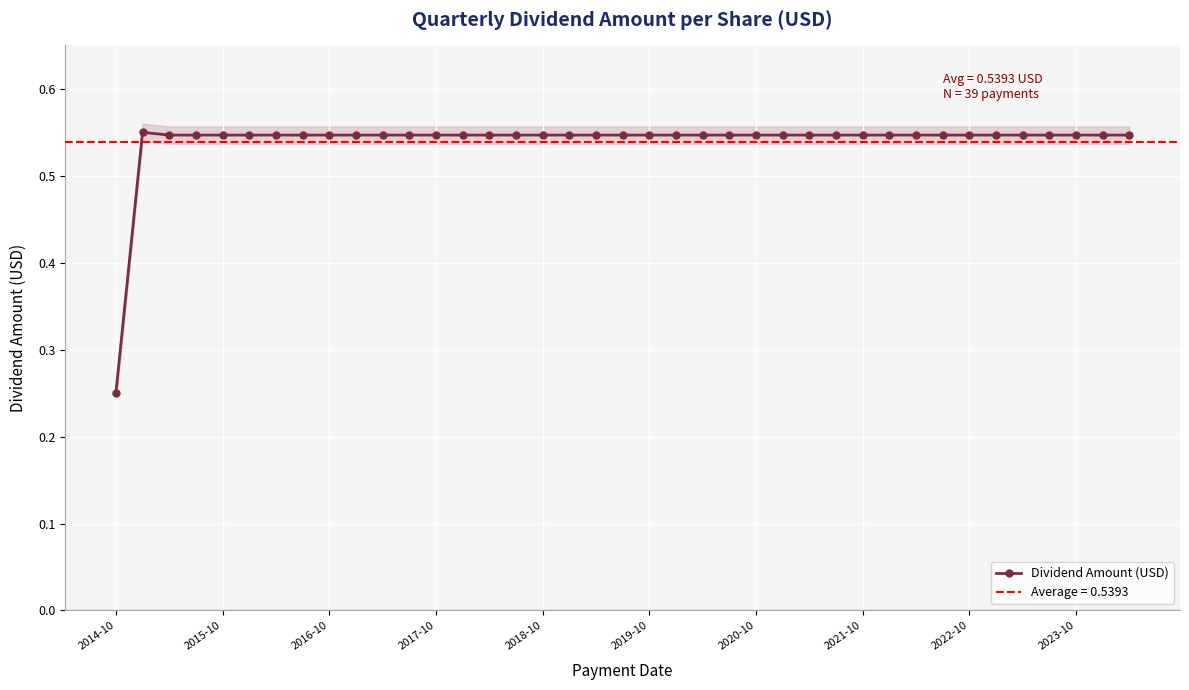

Count the number of categories in the chart.

39